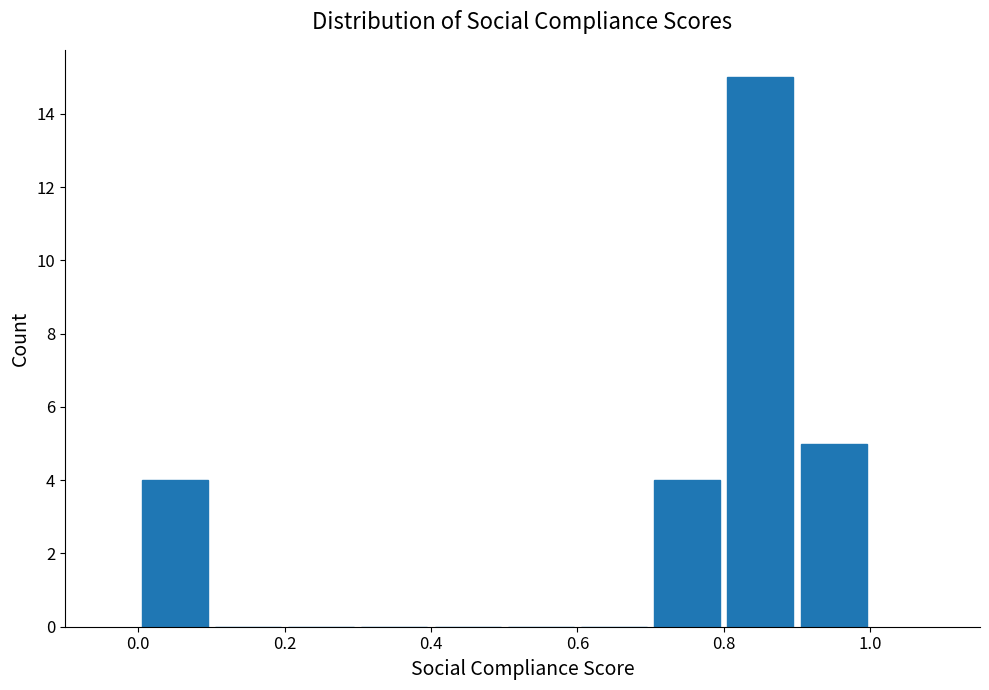

Over which range of the x-axis is the bar tallest?

0.8 to 0.9